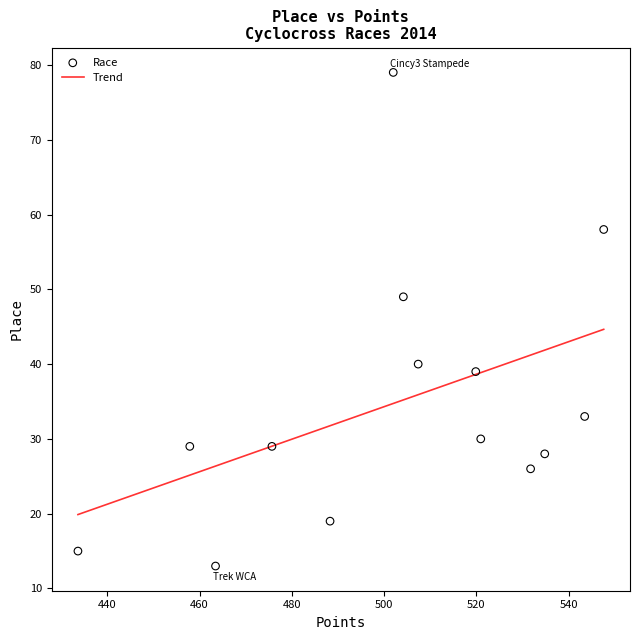

What Y value in the scatter plot is closest to 46?

49